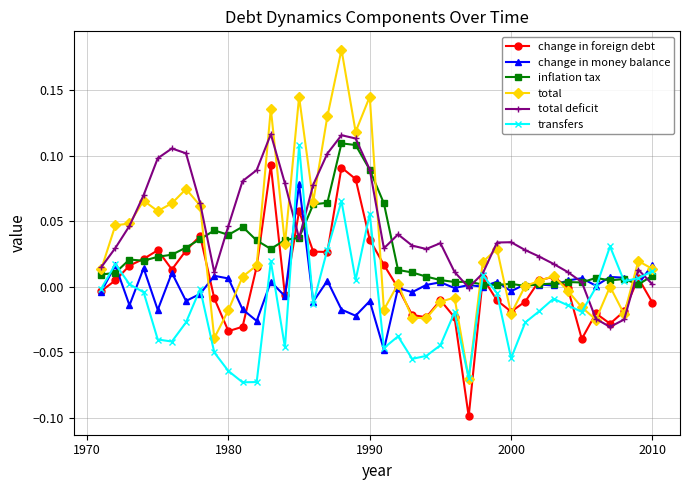

True or false: total deficit has more than 0 interior local peaks.

True